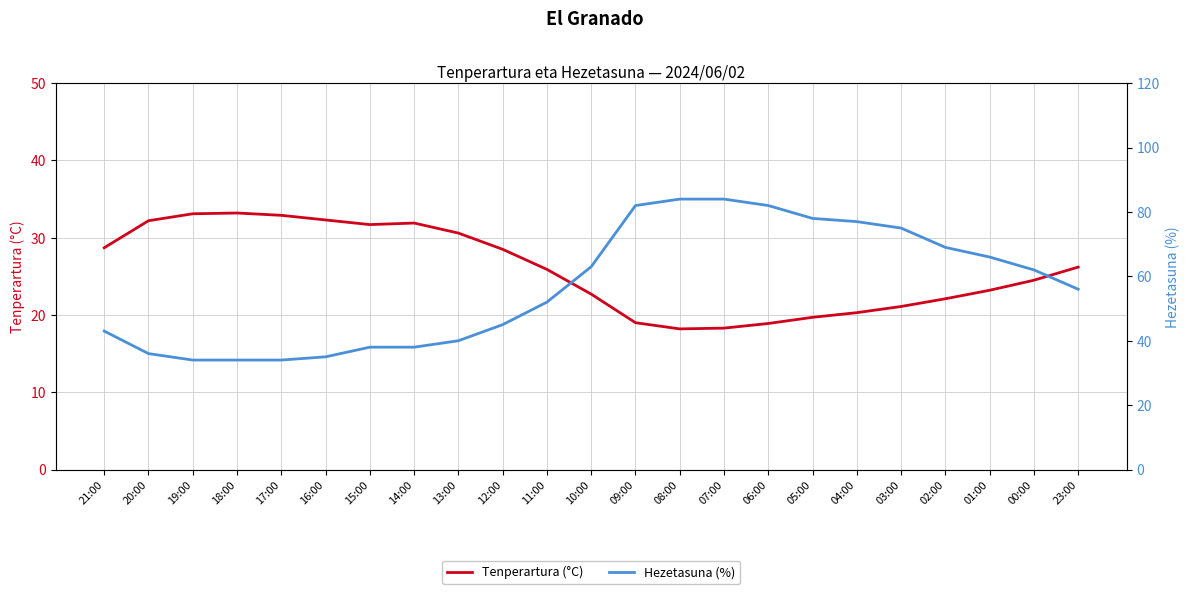

How many interior local valleys does the Tenperartura (°C) series have?

2